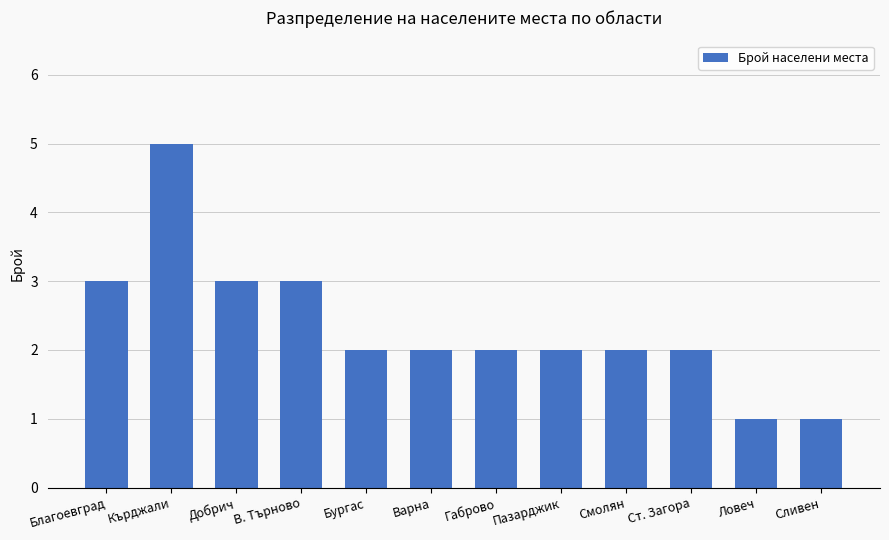

How many bars are there in total?

12